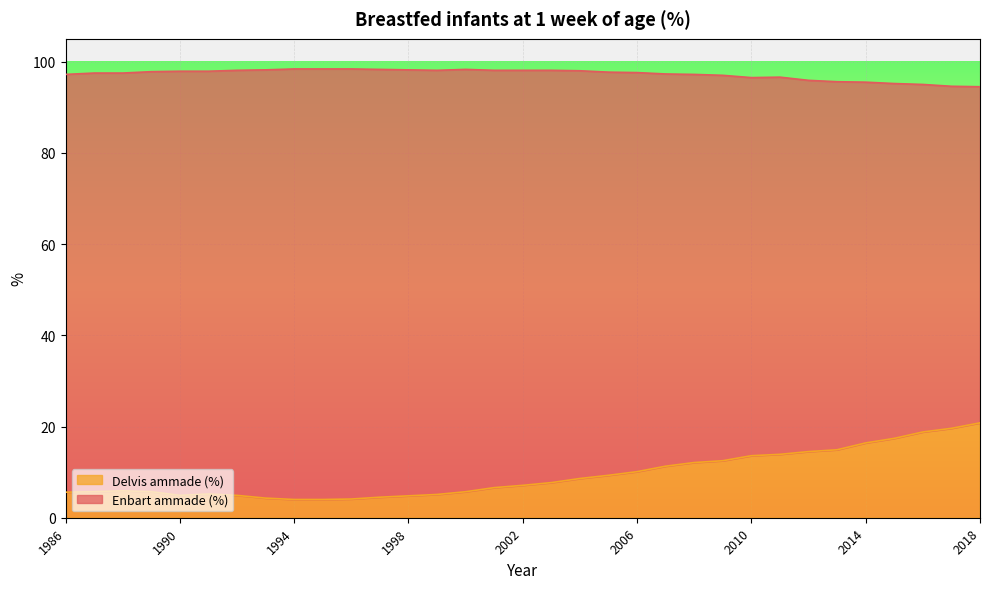

Is it true that Delvis ammade (%) equals 20.2 at 2010?

False